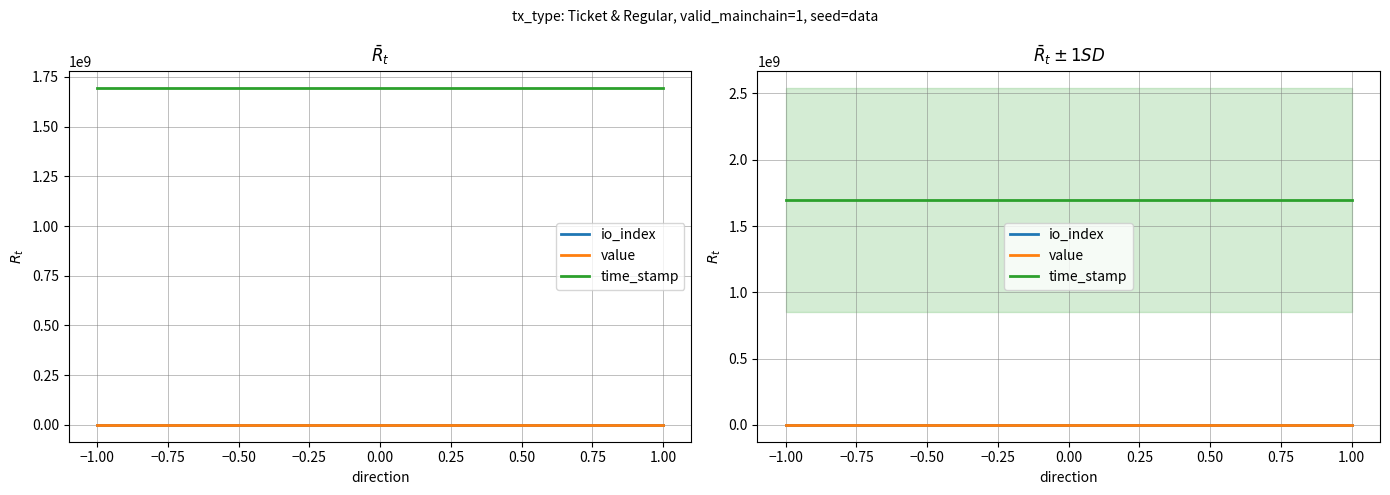

Rank the series by their maximum value, from lowest to highest.

io_index, value, time_stamp